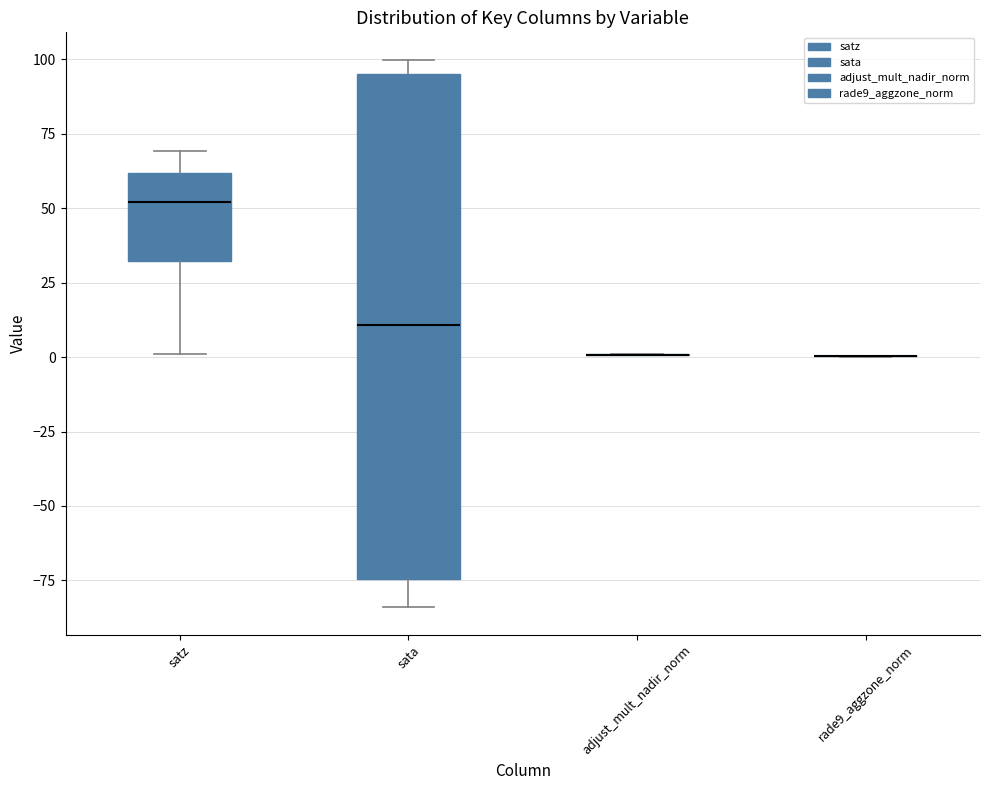

Which box is the tallest, from its lower edge to its upper edge?

sata